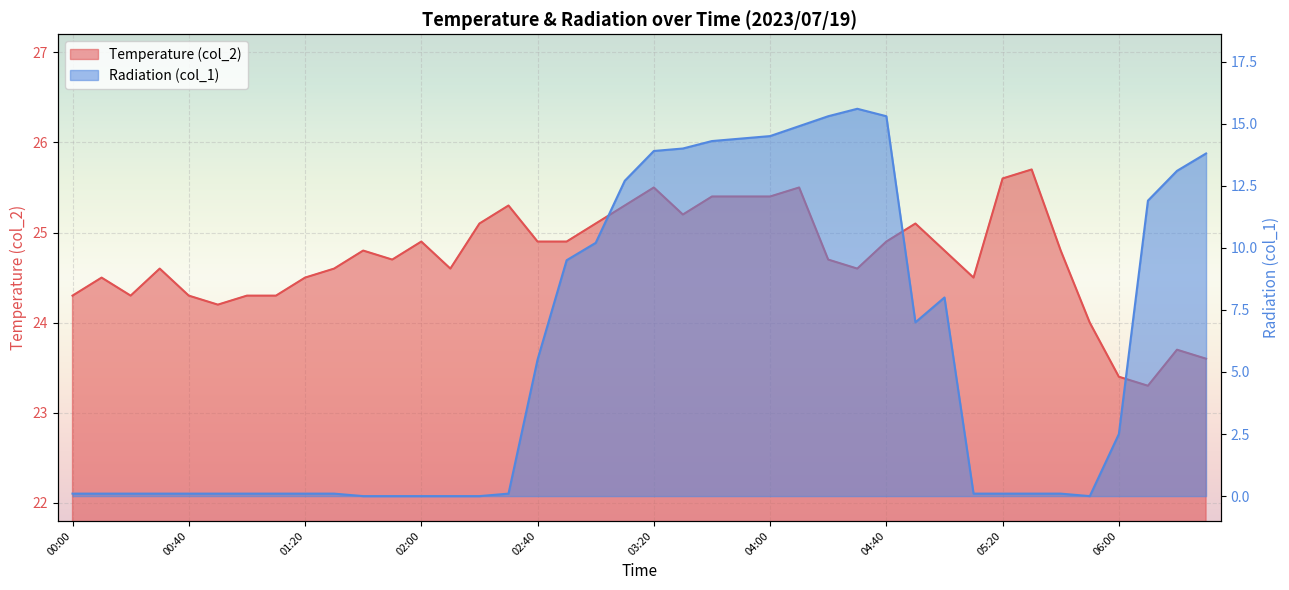

What is the difference between the second highest and minimum values in the col_2 series?

2.3